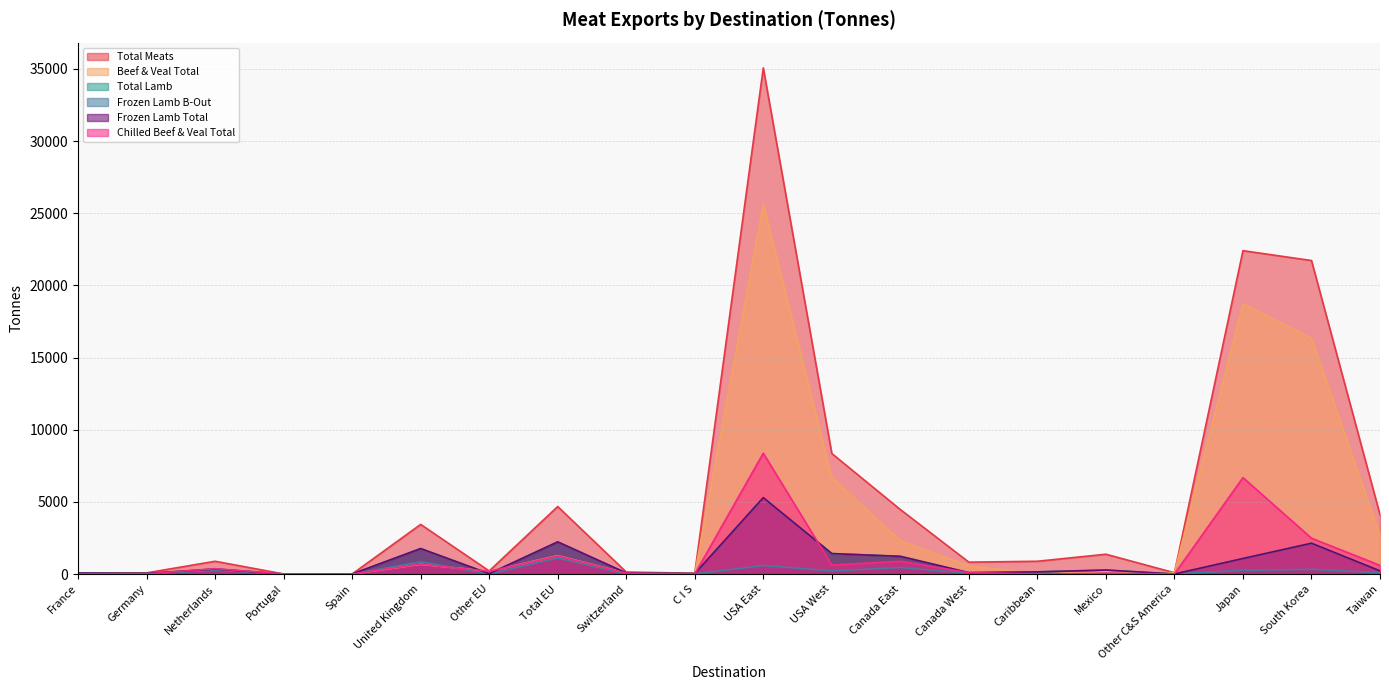

Which has a higher value, Other C&S America or Total EU?

Total EU